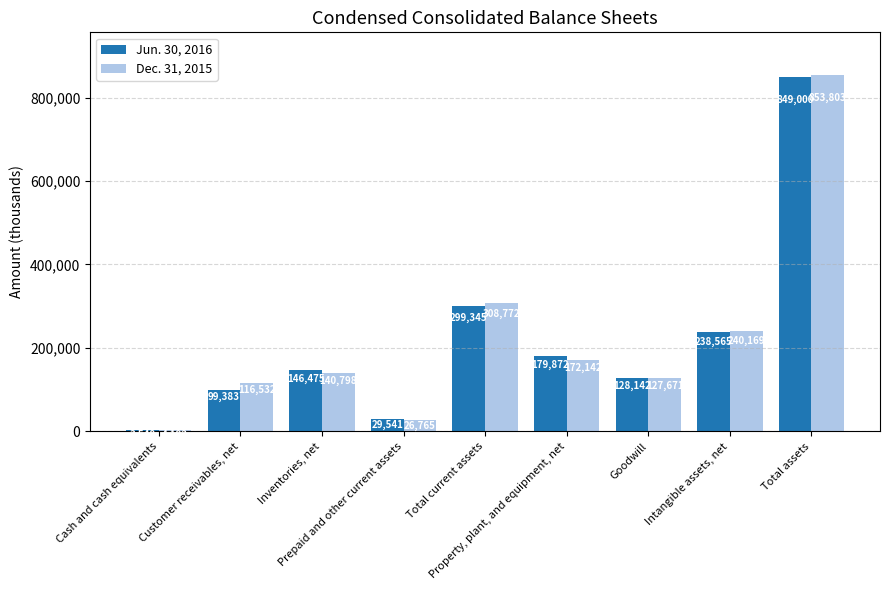

Rank the categories by Jun. 30, 2016 value from highest to lowest.

Total assets, Total current assets, Intangible assets, net, Property, plant, and equipment, net, Inventories, net, Goodwill, Customer receivables, net, Prepaid and other current assets, Cash and cash equivalents